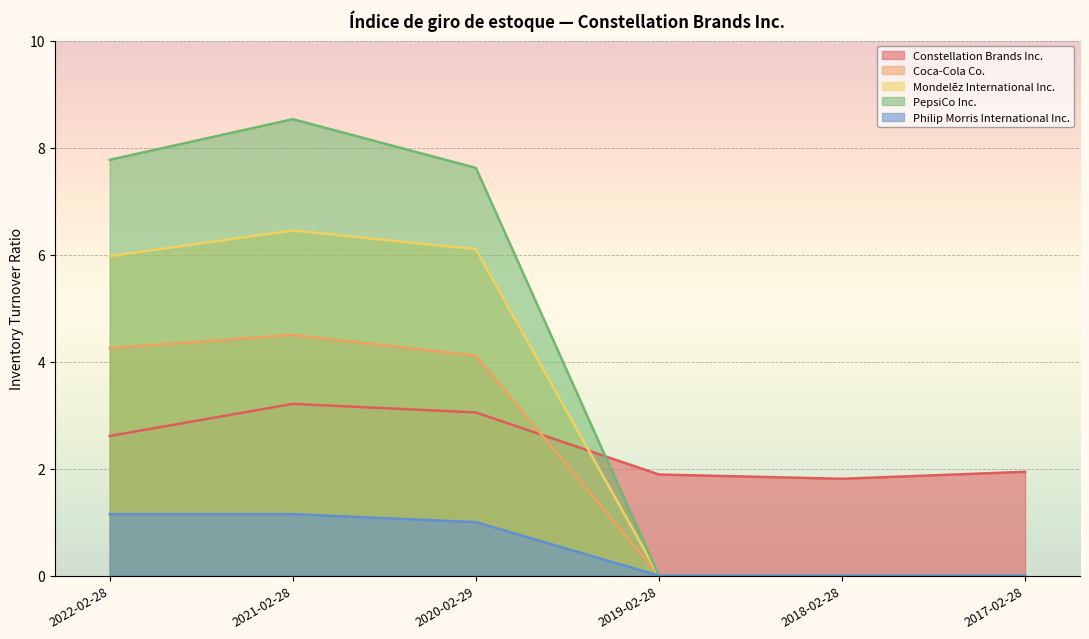

How many values in the Mondelēz International Inc. series are below 5?

3